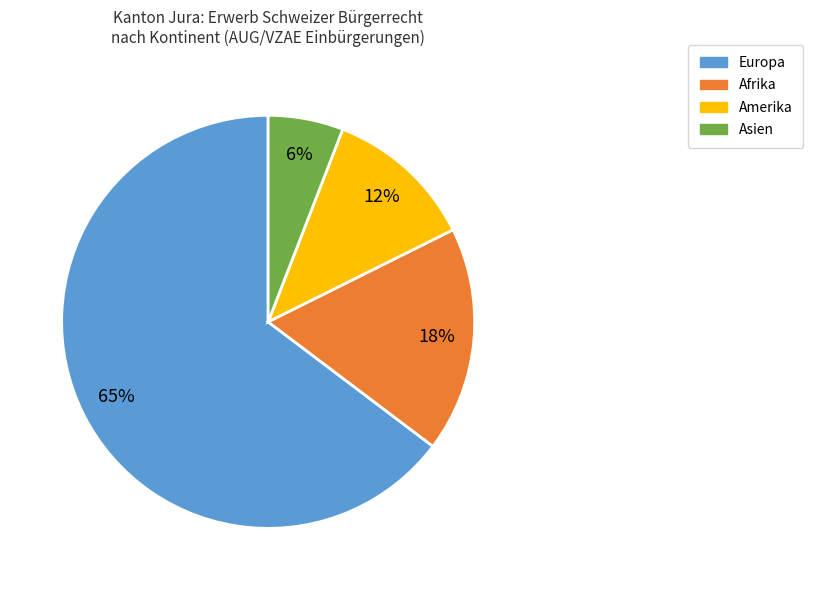

To the nearest percent, what is the combined percentage of Europa and Afrika?

82%